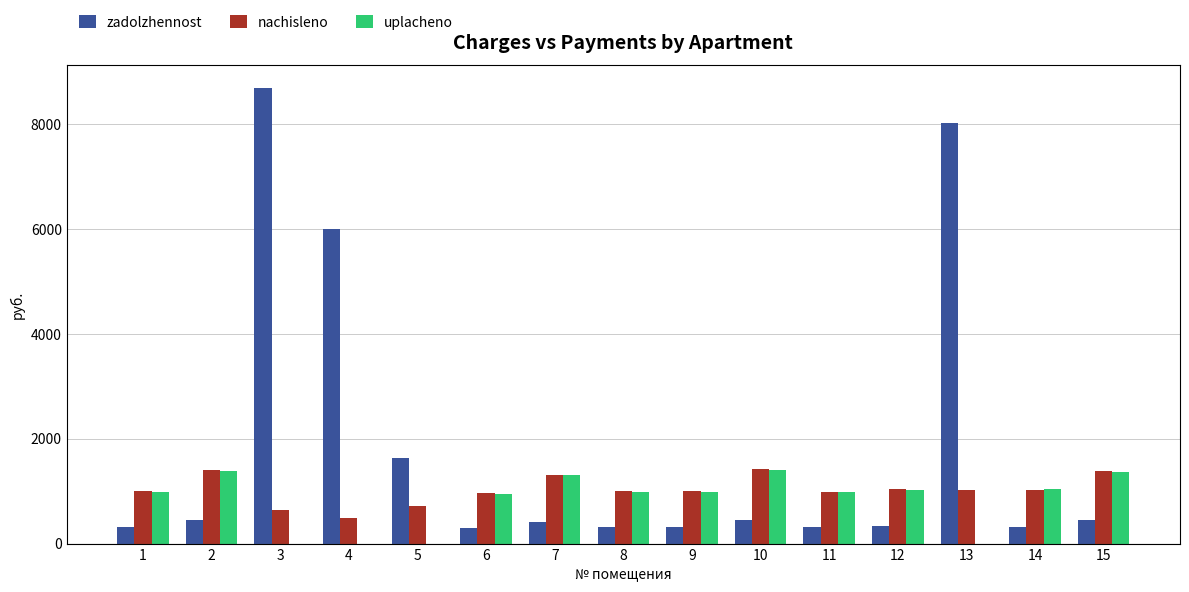

Is the value of uplacheno at 1 greater than the value of nachisleno at 5?

Yes